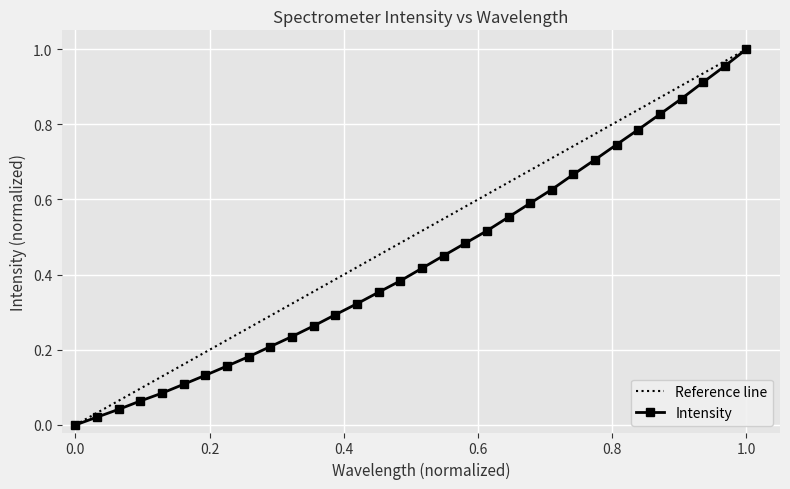

Does the chart display data point markers on the line(s)?

Yes